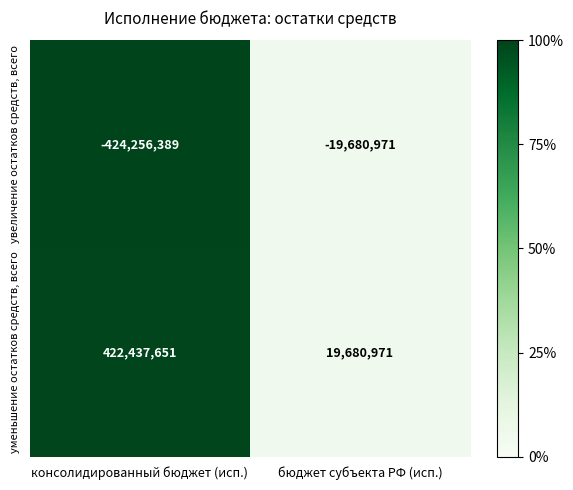

Which series has the largest range (max minus min)?

увеличение остатков средств, всего